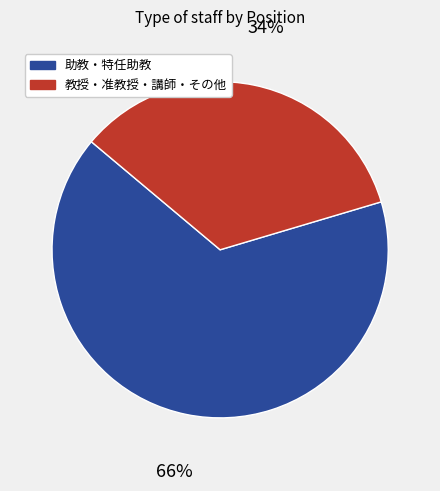

To the nearest percent, what is the average slice percentage?

50%